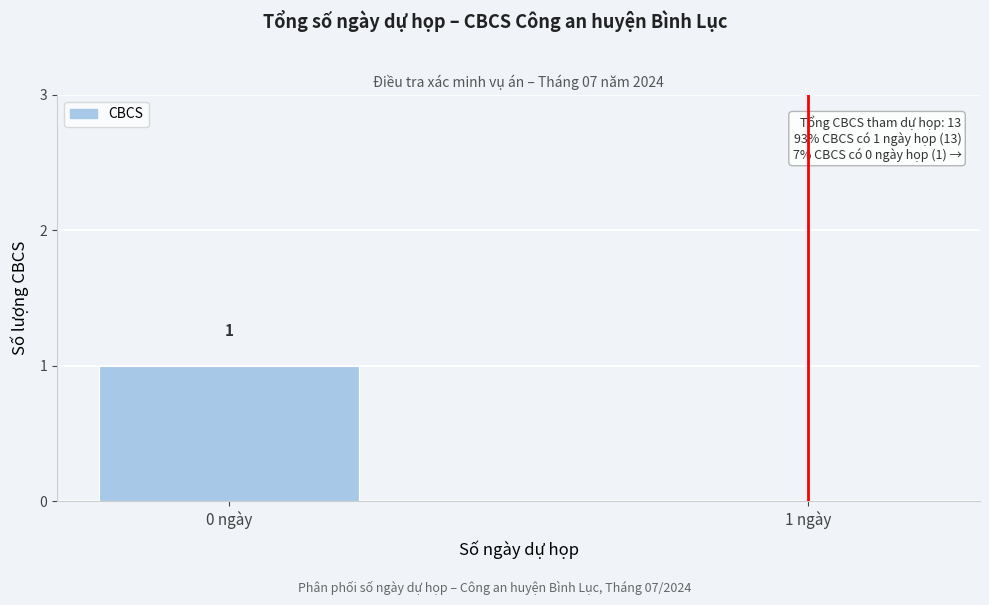

Reading left to right, extract all data points from this chart.

0 ngày=1	1 ngày=0